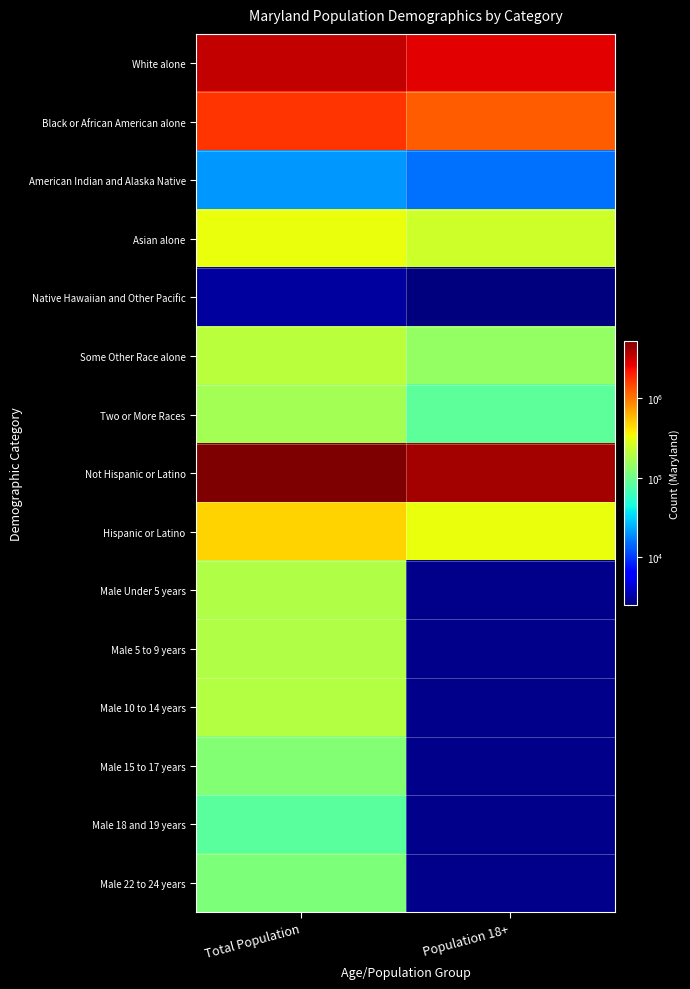

Read the Male 22 to 24 years value at Total Population.

118214.0